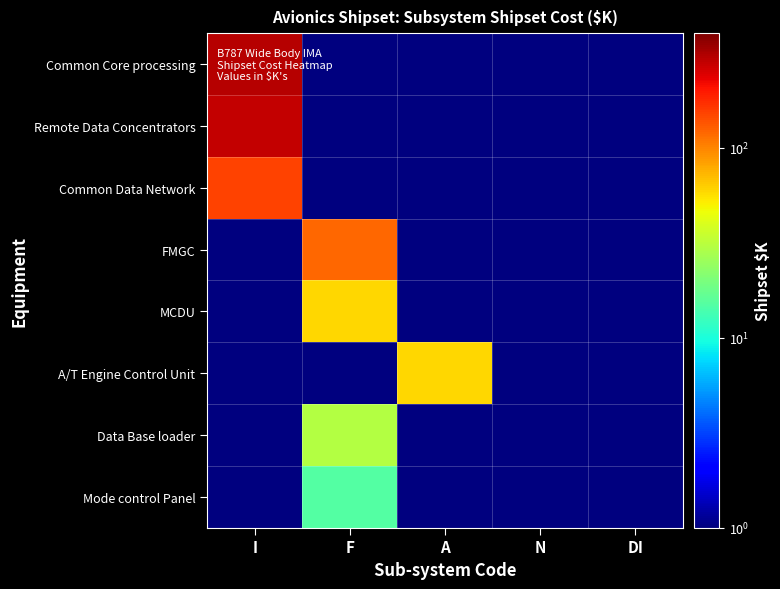

Between F and DI, which is larger?

F